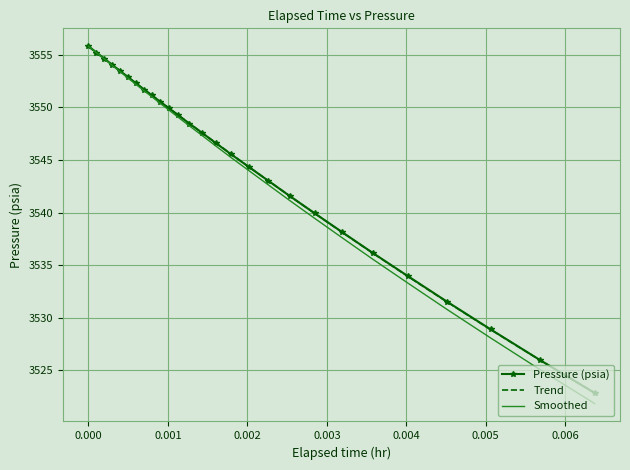

What position from the left is 0.00319332?

21